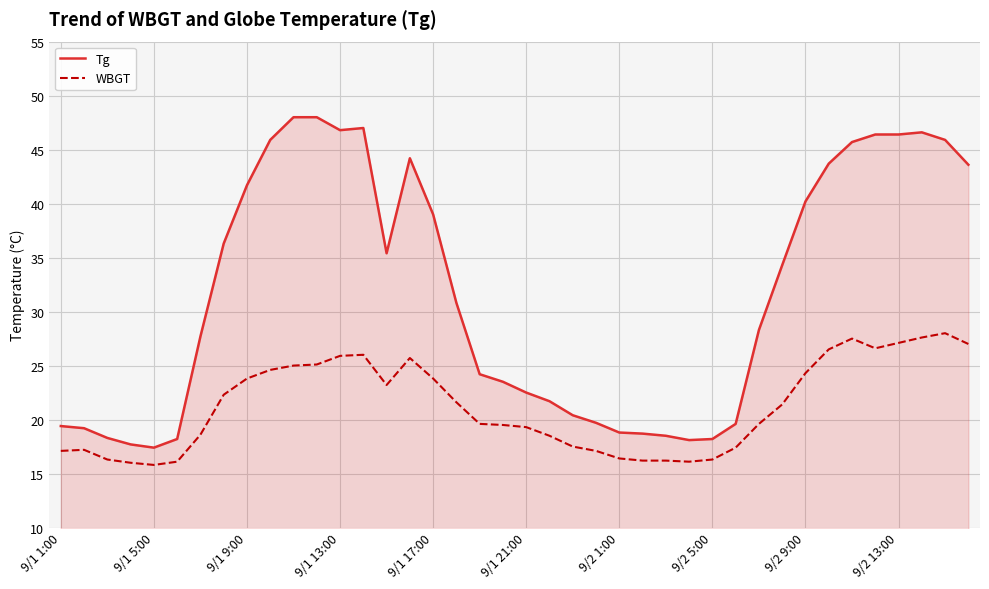

List the series in order of their peak value, highest first.

Tg, WBGT